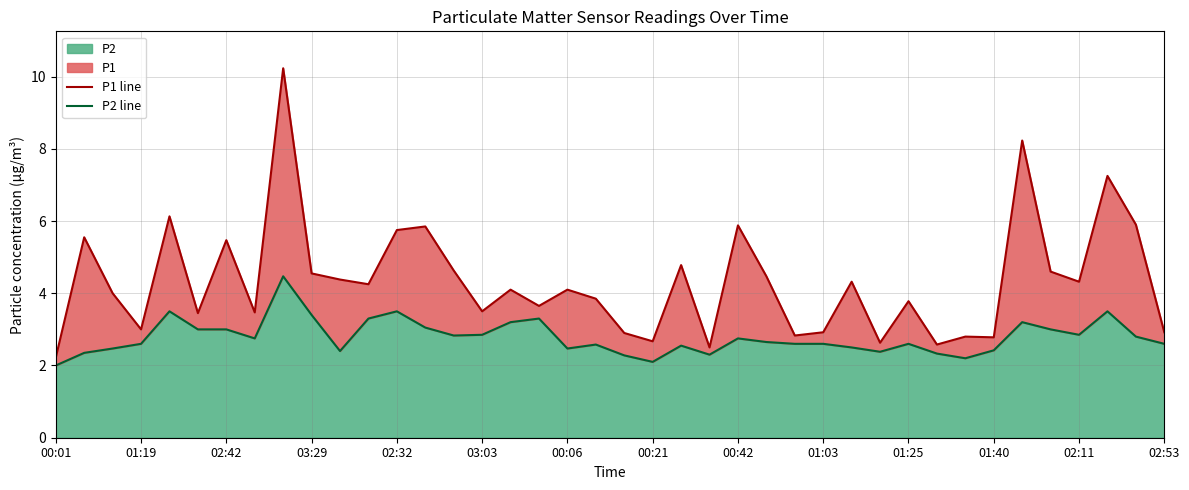

The P2 series shows 0.9 at 00:42. True or false?

False